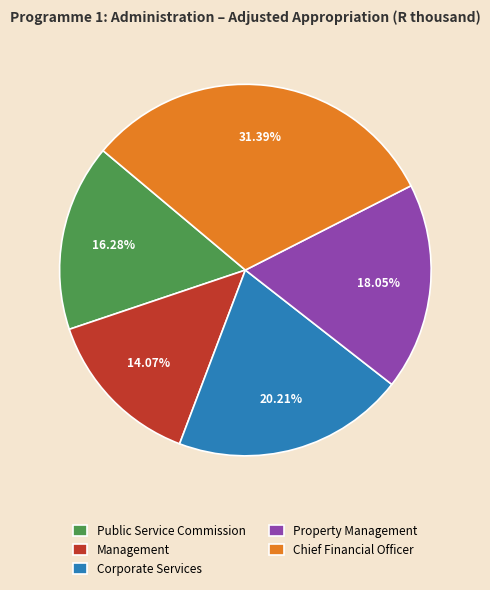

What percentage is NOT represented by Chief Financial Officer?

68.6%